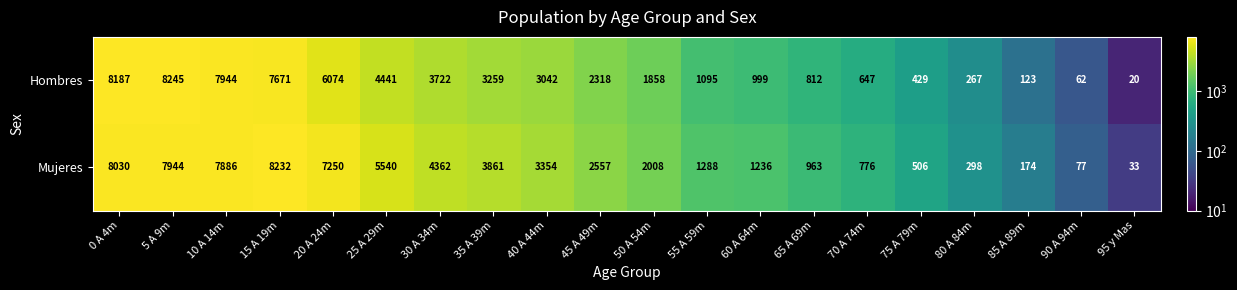

List the series in order of their overall mean, lowest first.

Hombres, Mujeres